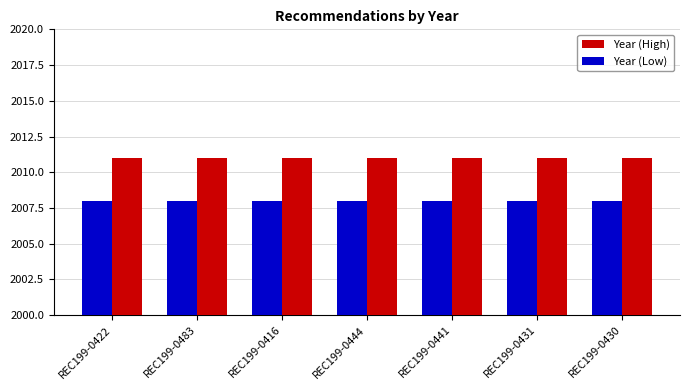

List the series in order of their peak value, highest first.

Year (High), Year (Low)